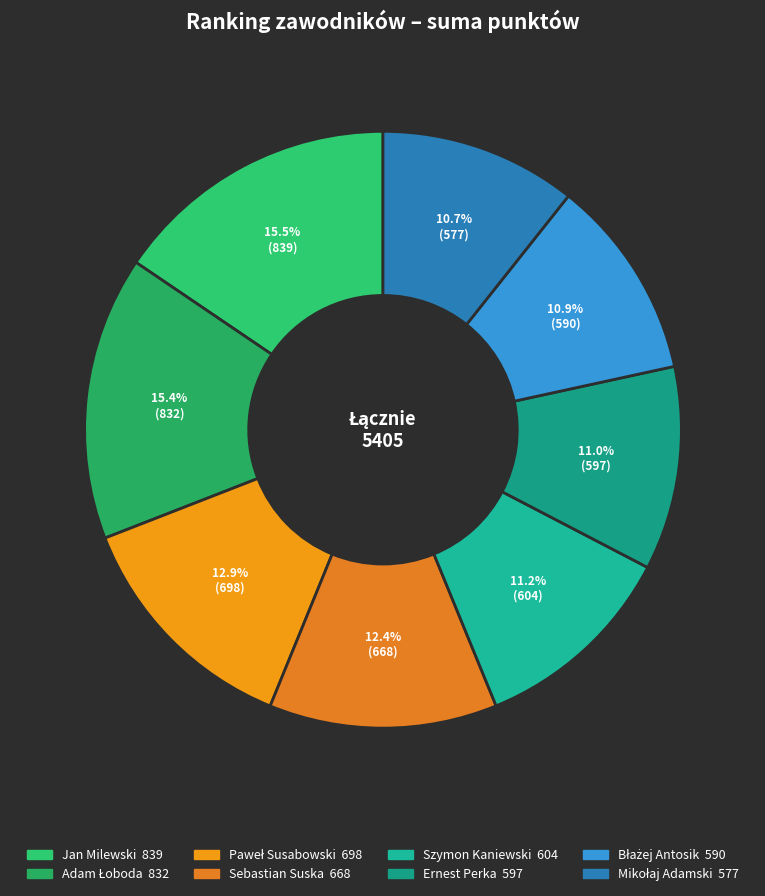

Count the number of slices in the pie.

8